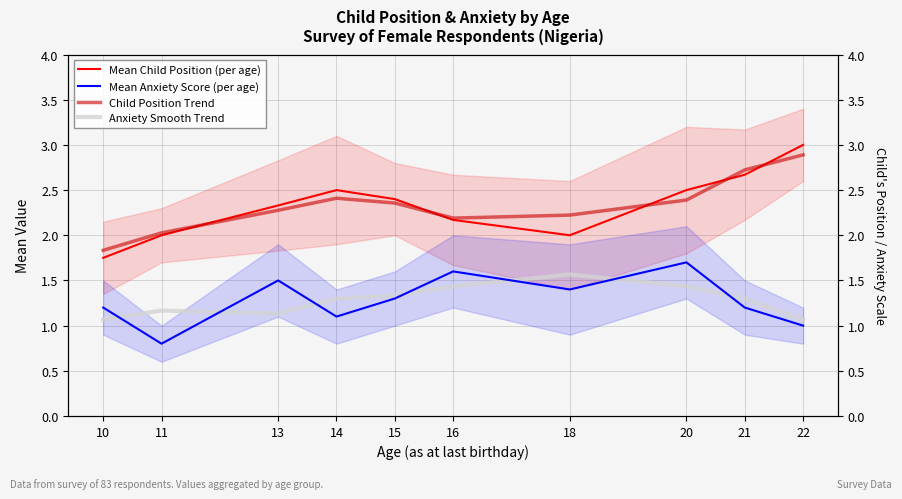

Reading right to left, extract all data points from this chart.

Mean Child Position (per age): 3.0	2.7	2.5	2.0	2.2	2.4	2.5	2.3	2.0	1.8
Mean Anxiety Score (per age): 1.0	1.2	1.7	1.4	1.6	1.3	1.1	1.5	0.8	1.2
Child Position Trend: 2.9	2.7	2.4	2.2	2.2	2.4	2.4	2.3	2.0	1.8
Anxiety Smooth Trend: 1.1	1.3	1.4	1.6	1.4	1.3	1.3	1.1	1.2	1.1